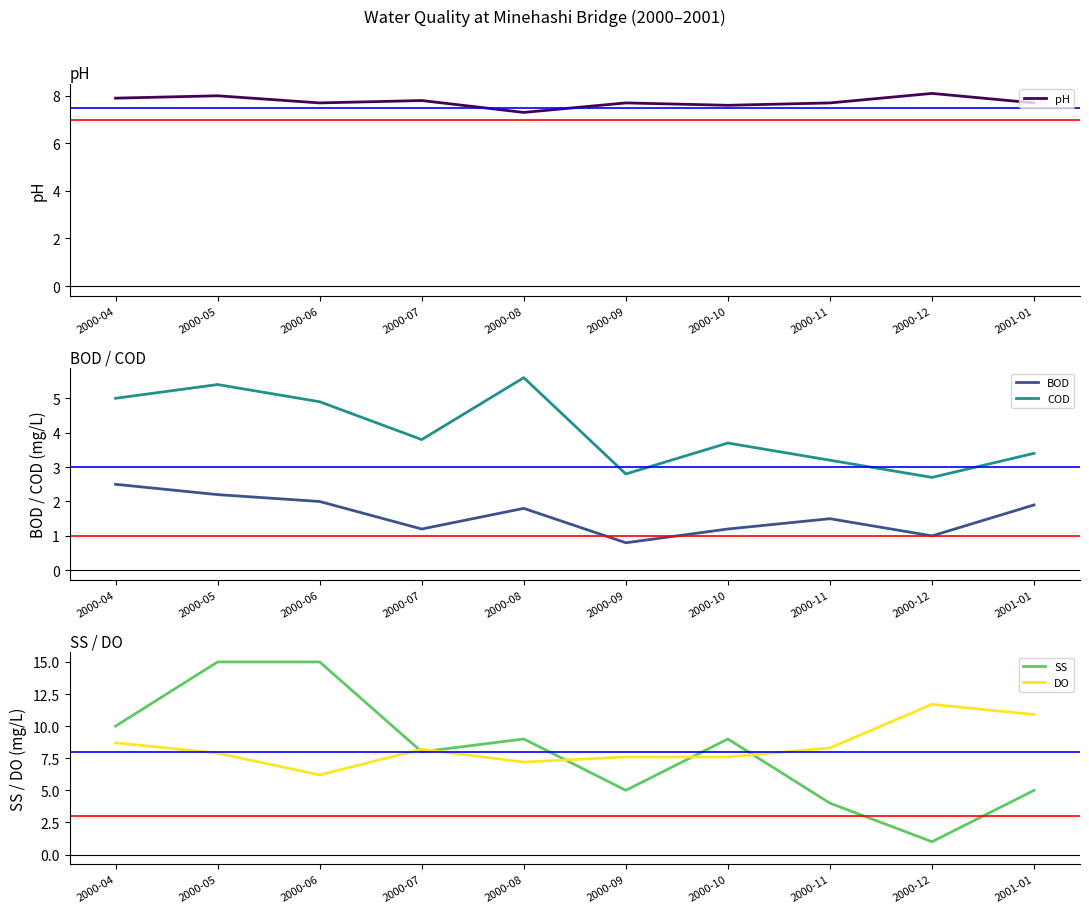

Is the value of DO at 2000-07 greater than the value of COD at 2000-04?

Yes